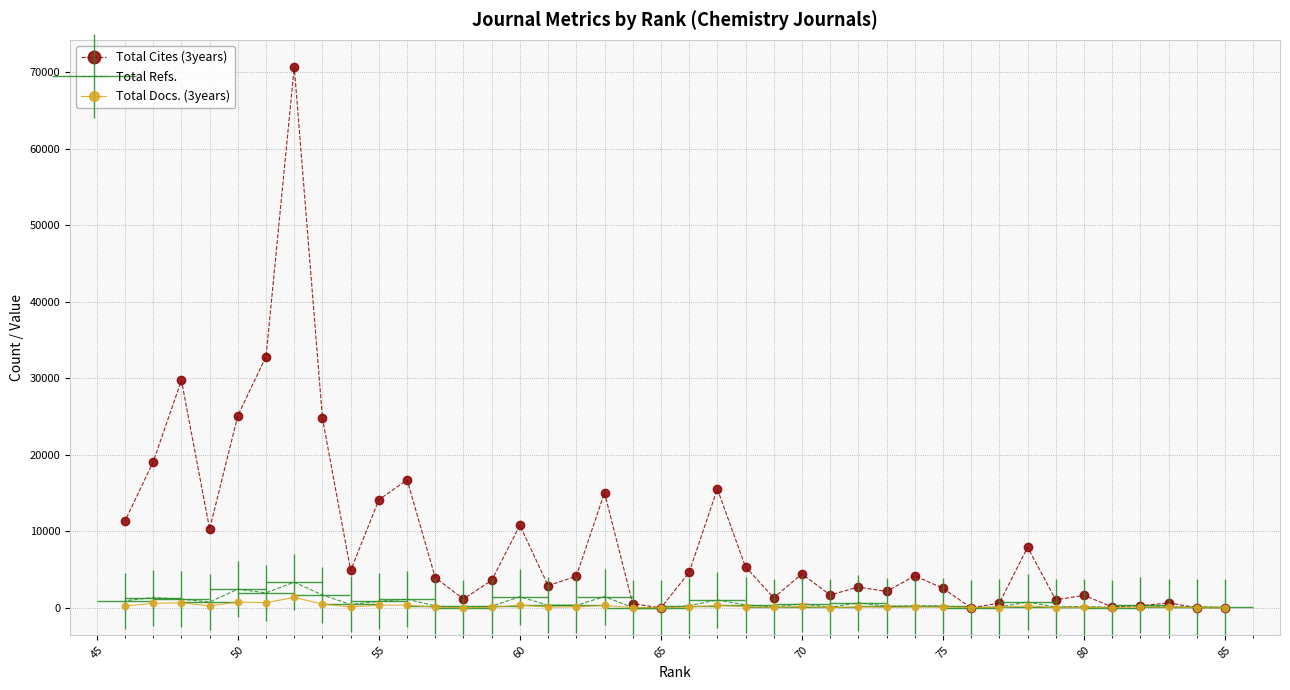

The Total Docs. (3years) series shows 57 at 80. True or false?

True